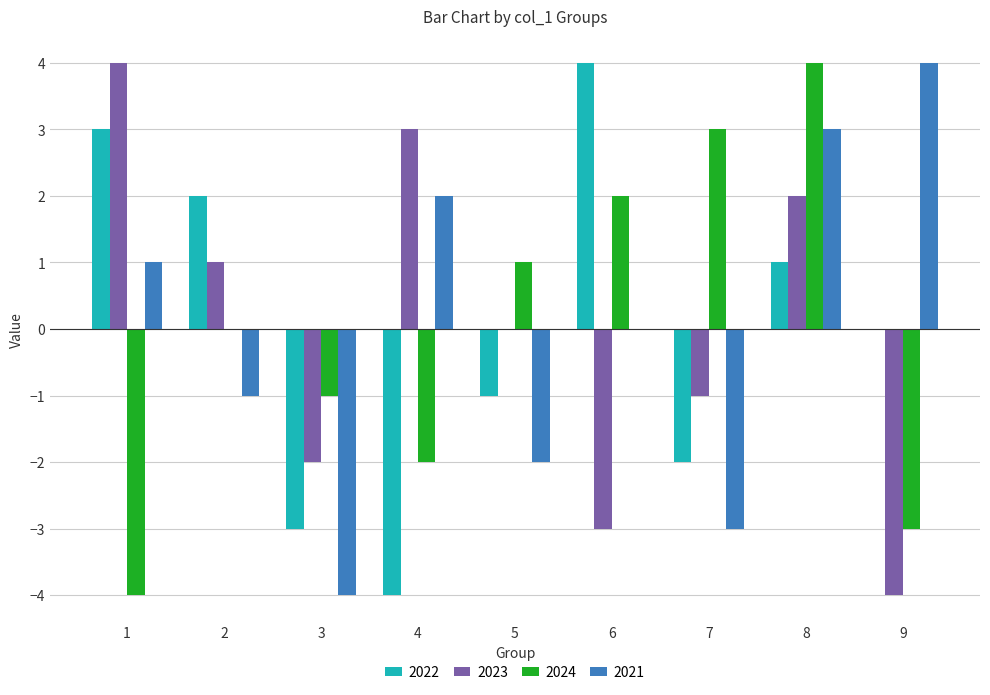

What is the total value across all series at 3?

-10